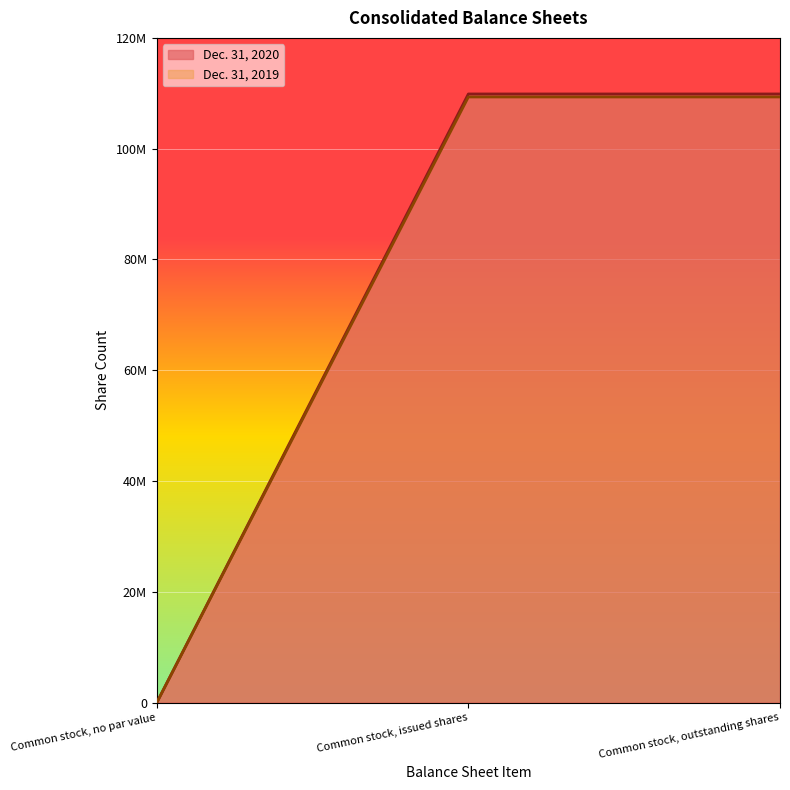

Read the Dec. 31, 2020 value at Common stock, issued shares.

109876428